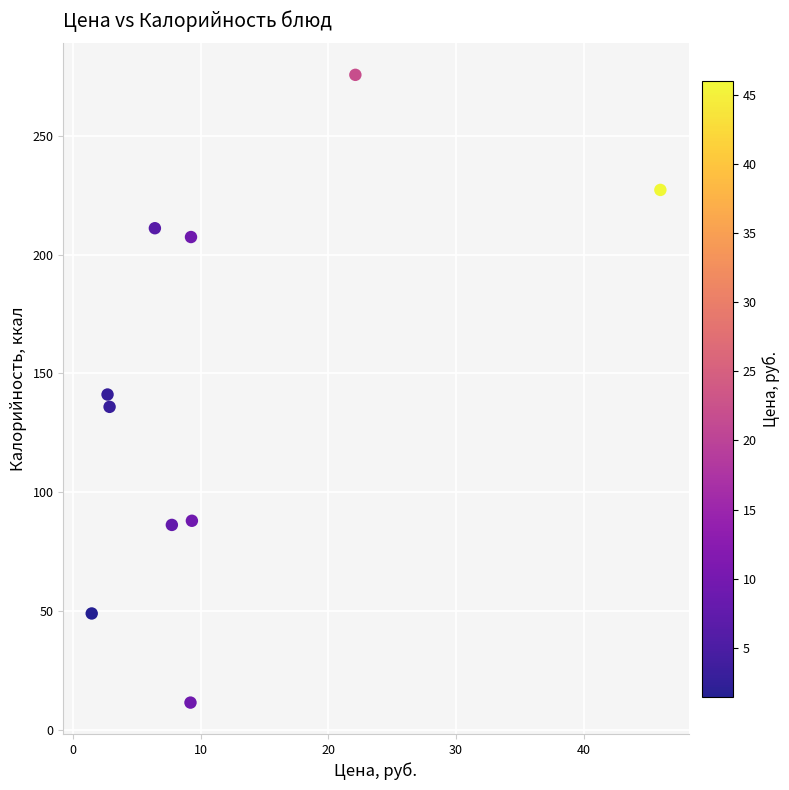

What is the average X value?

11.7